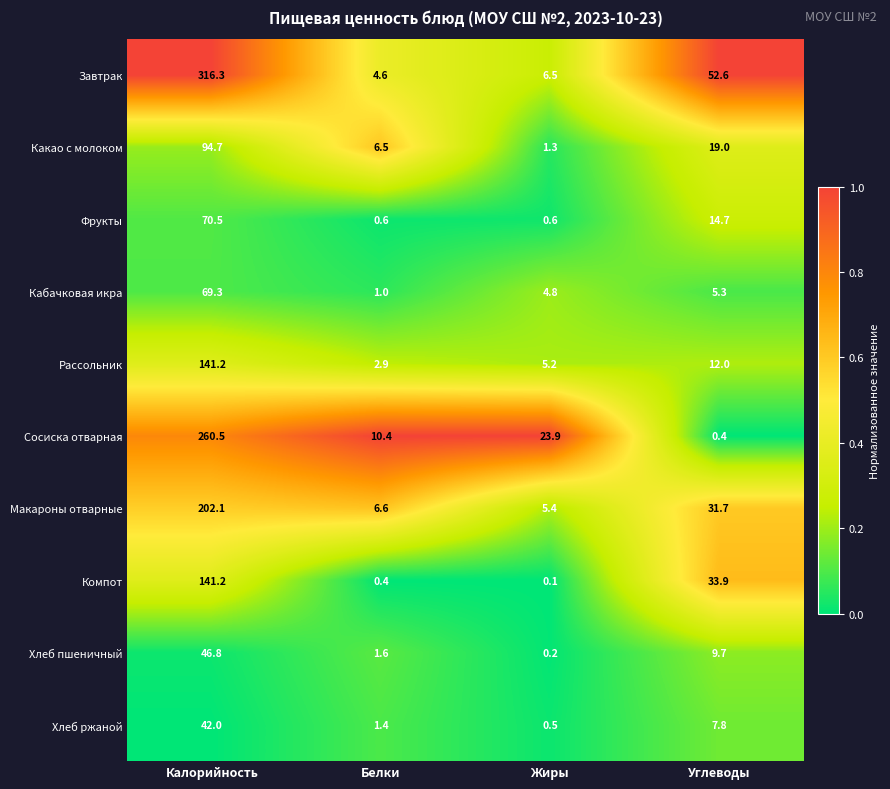

What is the difference between the second highest and minimum values in the Компот series?

33.8